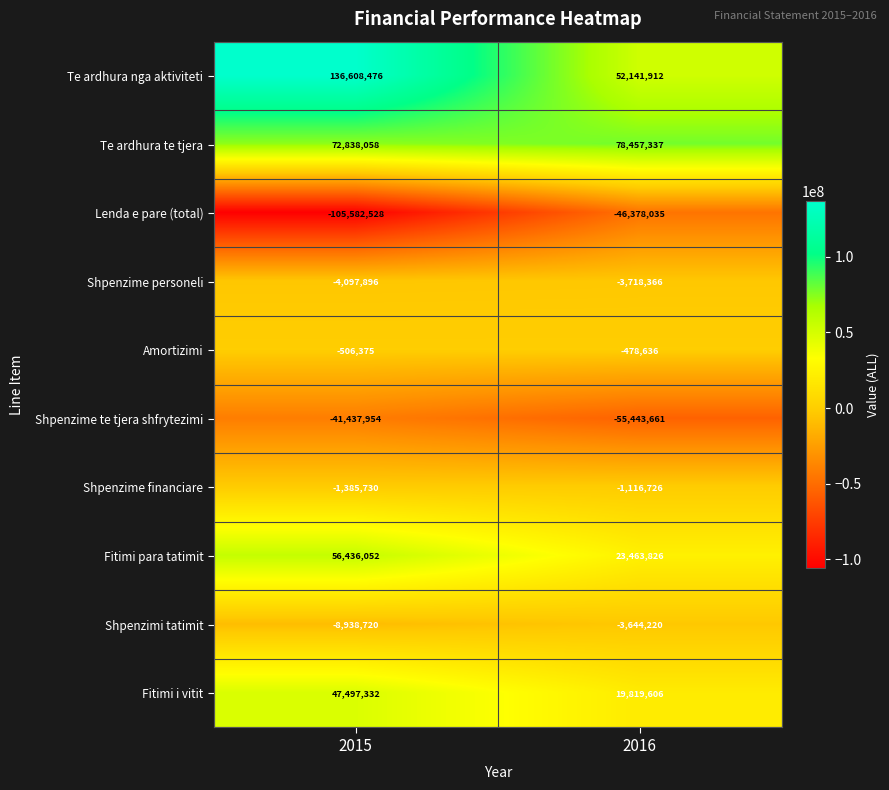

Reading right to left, extract all data points from this chart.

Te ardhura nga aktiviteti: 52141912	136608476
Te ardhura te tjera: 78457337	72838058
Lenda e pare (total): -46378035	-105582528
Shpenzime personeli: -3718366	-4097896
Amortizimi: -478636	-506375
Shpenzime te tjera shfrytezimi: -55443661	-41437954
Shpenzime financiare: -1116726	-1385730
Fitimi para tatimit: 23463826	56436052
Shpenzimi tatimit: -3644220	-8938720
Fitimi i vitit: 19819606	47497332